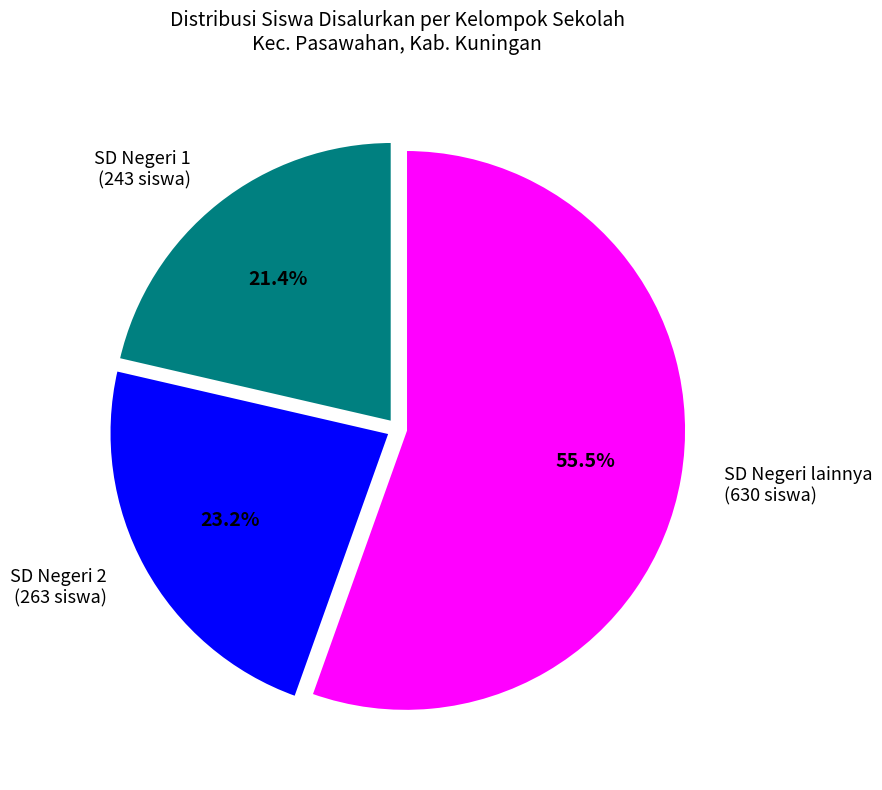

What is the smallest slice in the pie chart?

SD Negeri 1 (243 siswa)